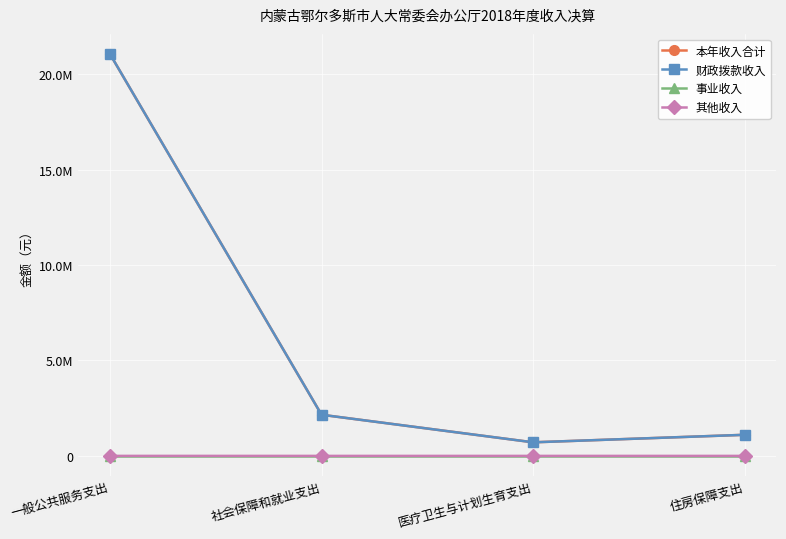

Rank the series at 住房保障支出 from lowest to highest value.

事业收入, 其他收入, 本年收入合计, 财政拨款收入